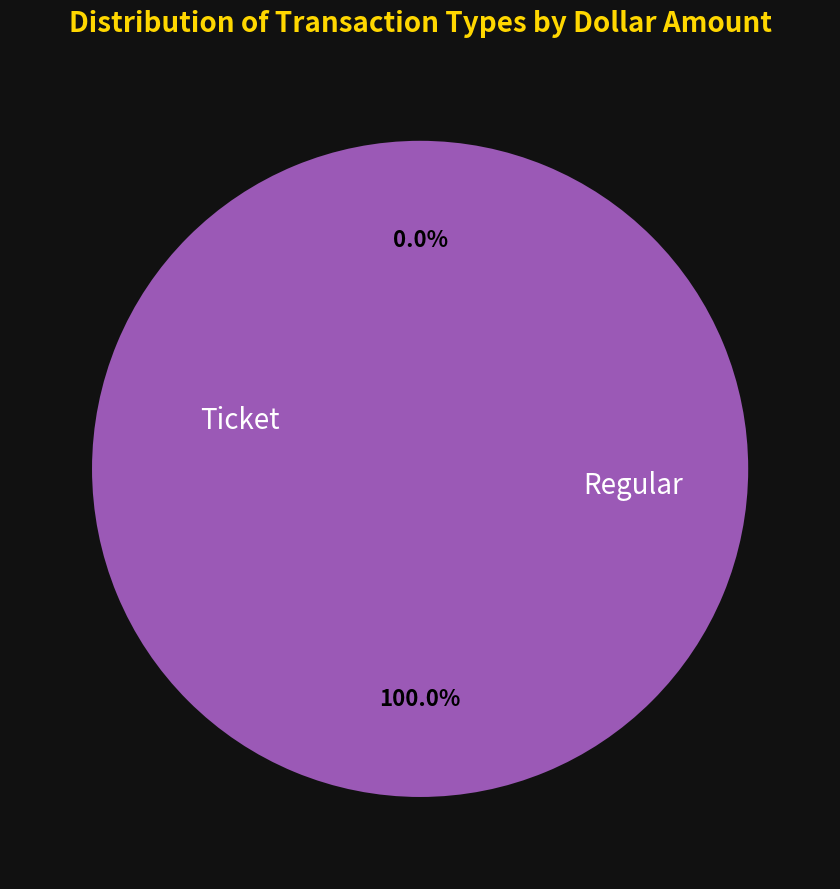

Is it true that Regular is 93% of the pie?

False